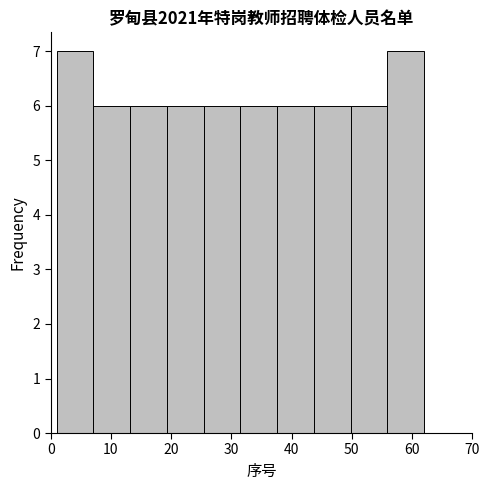

How tall is the bar that spans 49.8 to 55.9 on the x-axis? Neither the bar edges nor the heights are printed on the chart, so give them approximately, as read against the axes.

6